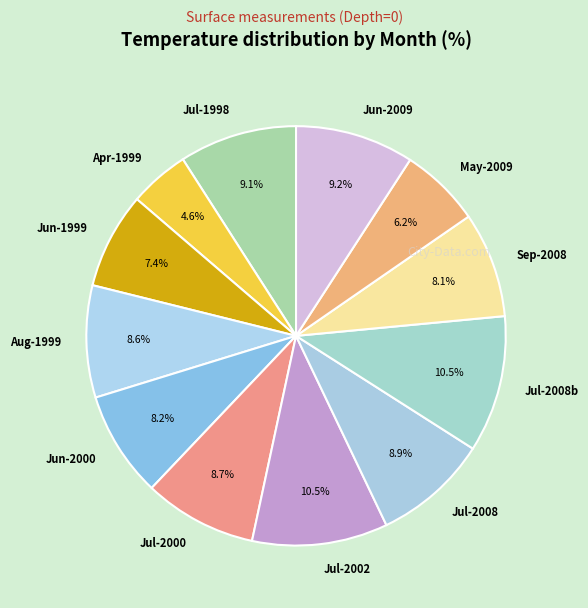

Do Jul-2002 and Jul-2008 together represent more than half of the pie?

No